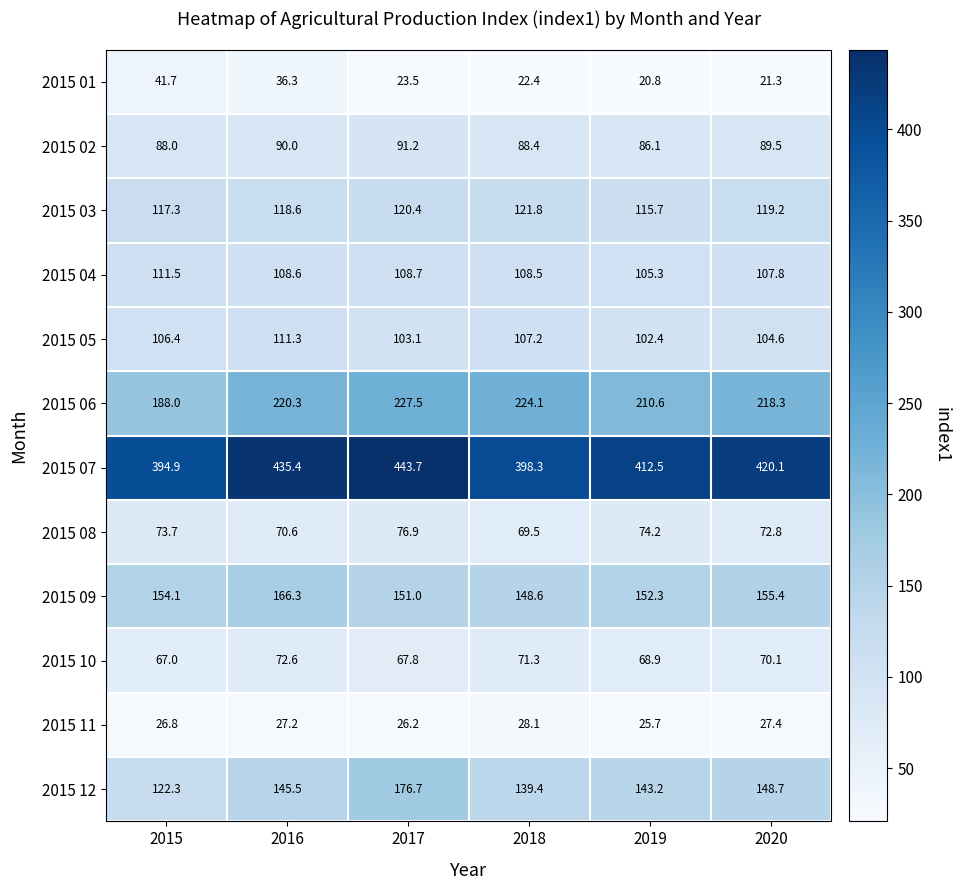

List the series in order of their peak value, lowest first.

2015 11, 2015 01, 2015 10, 2015 08, 2015 02, 2015 05, 2015 04, 2015 03, 2015 09, 2015 12, 2015 06, 2015 07